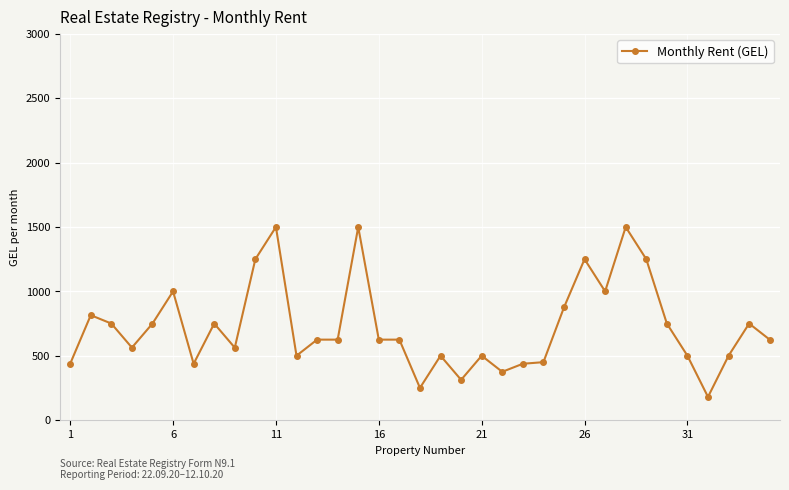

What is the minimum value shown in the chart?

180.0